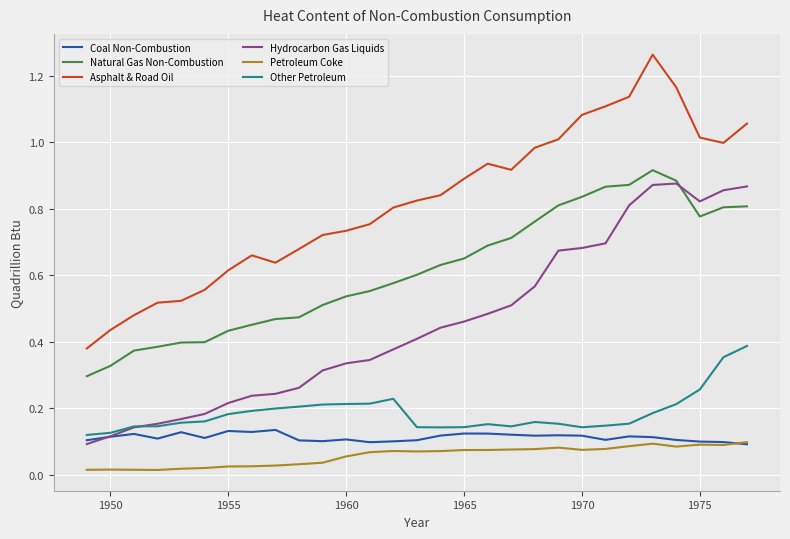

Which series has the largest total across all categories?

Asphalt & Road Oil